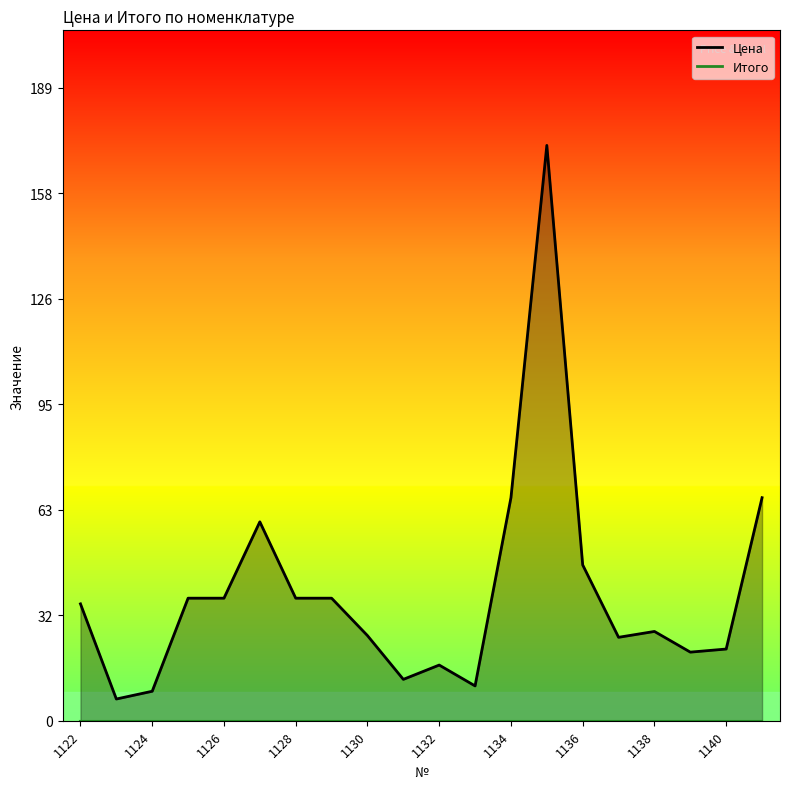

True or false: the data has more than 1 interior local peaks.

True